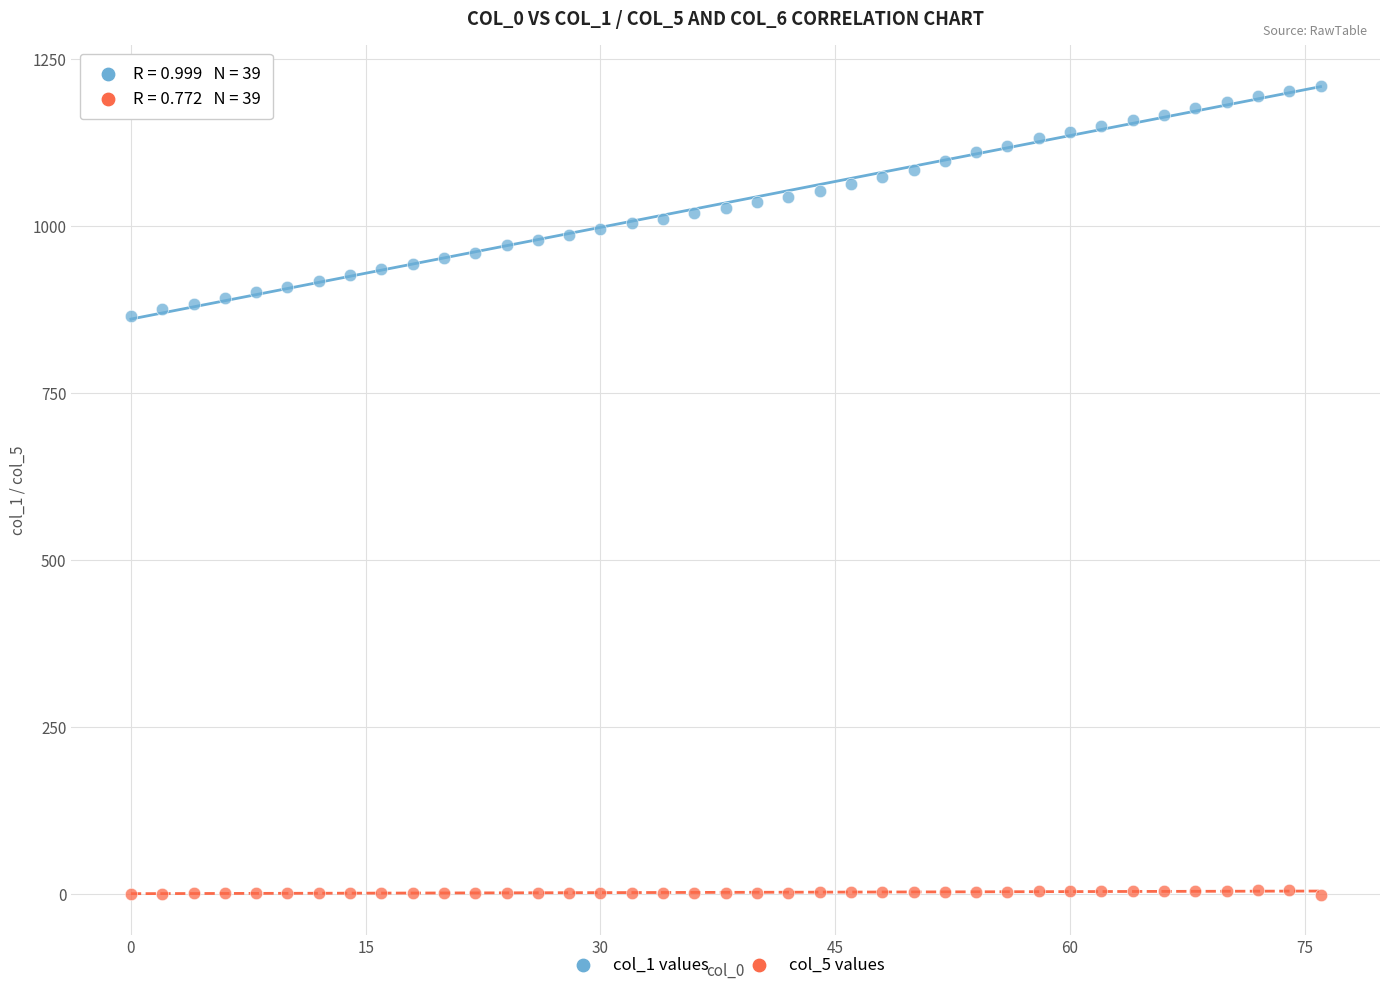

Across all data points, what is the range of Y values (max minus min)?

1210.3